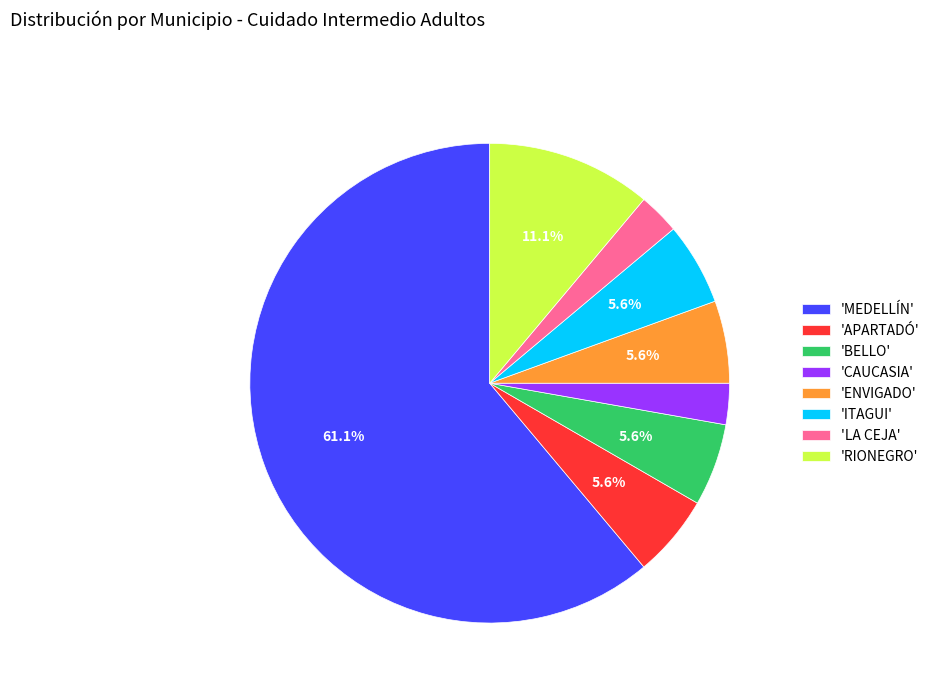

Between 'APARTADÓ' and 'RIONEGRO', which is larger?

'RIONEGRO'